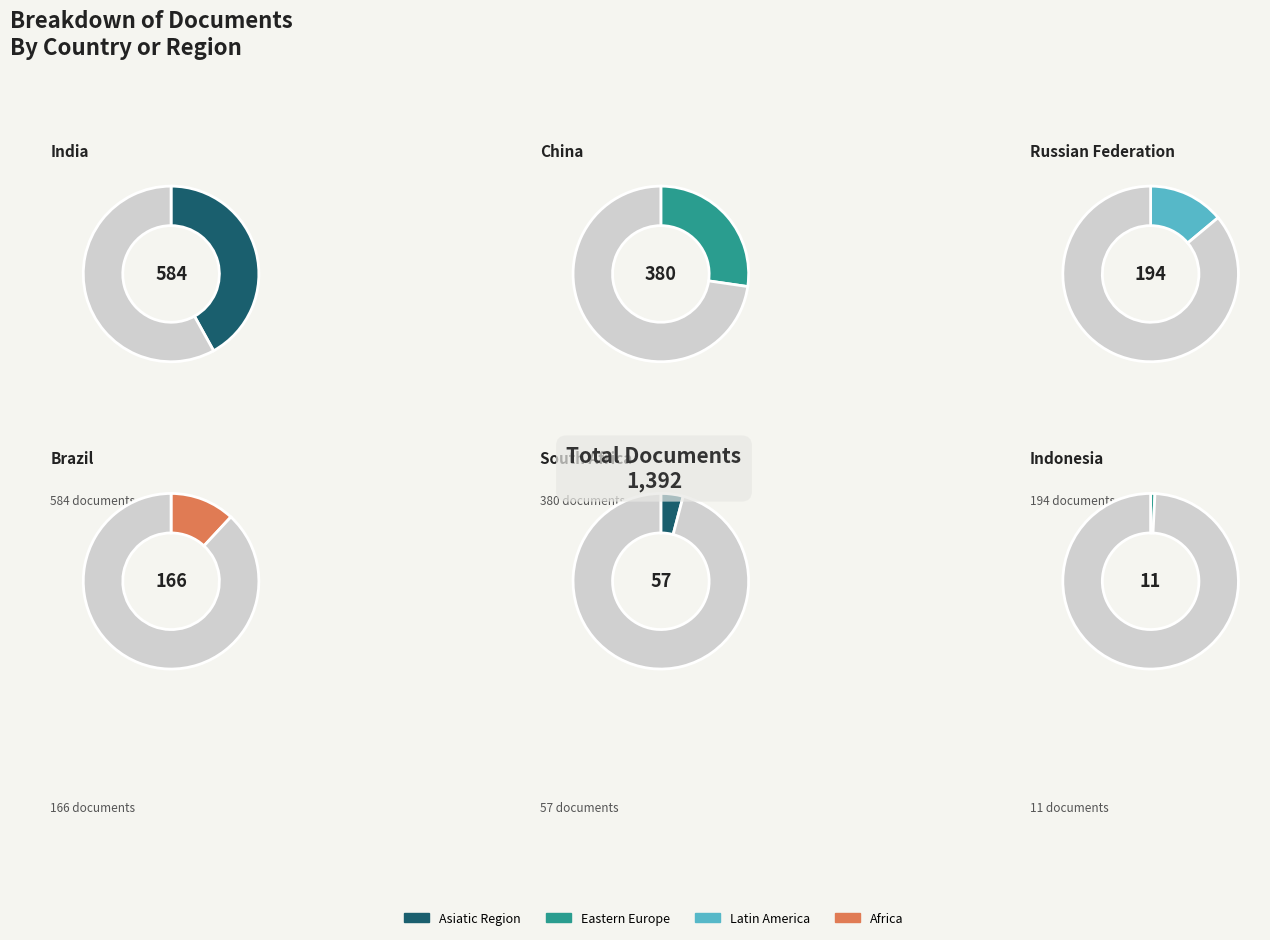

How much of the chart is everything except South Africa?

95.9%